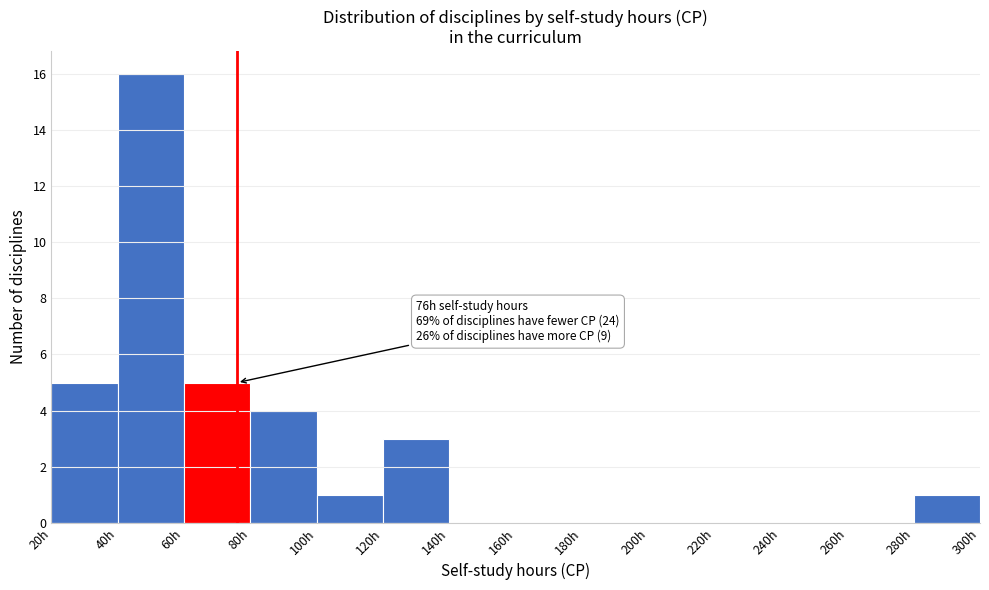

Over which range of the x-axis is the bar tallest?

40 to 60